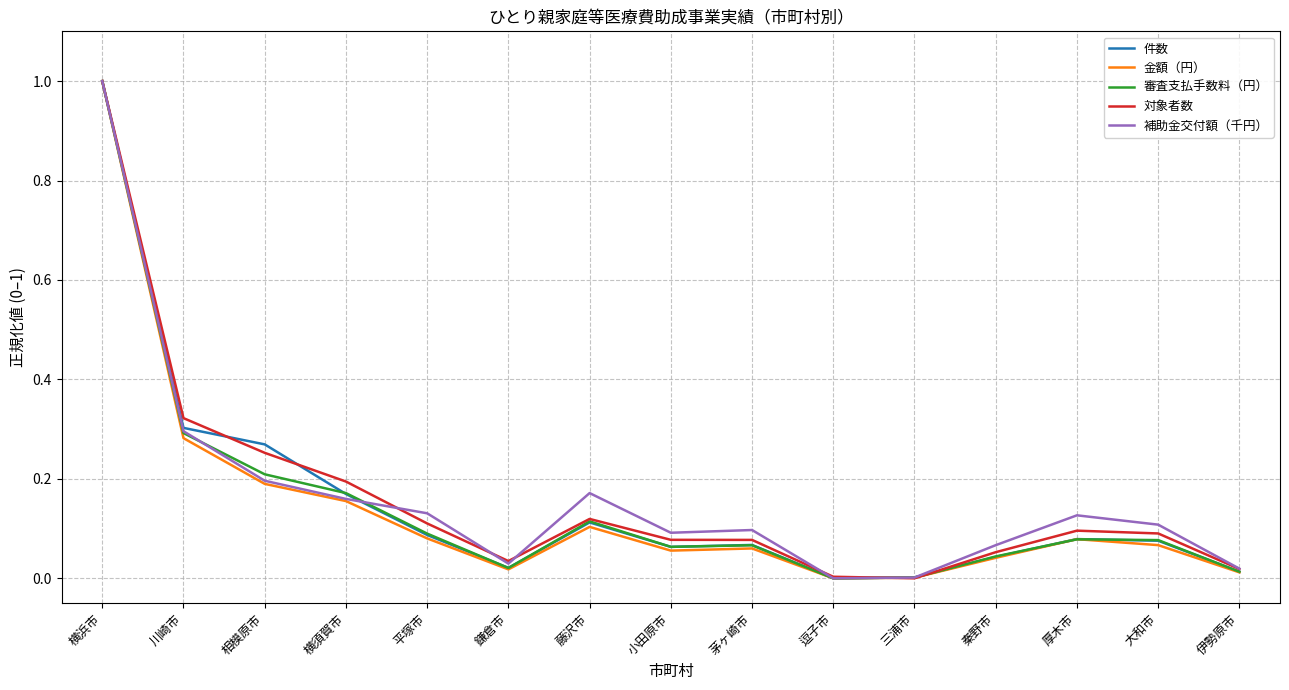

Is it true that 金額（円） equals 0.1 at 小田原市?

True